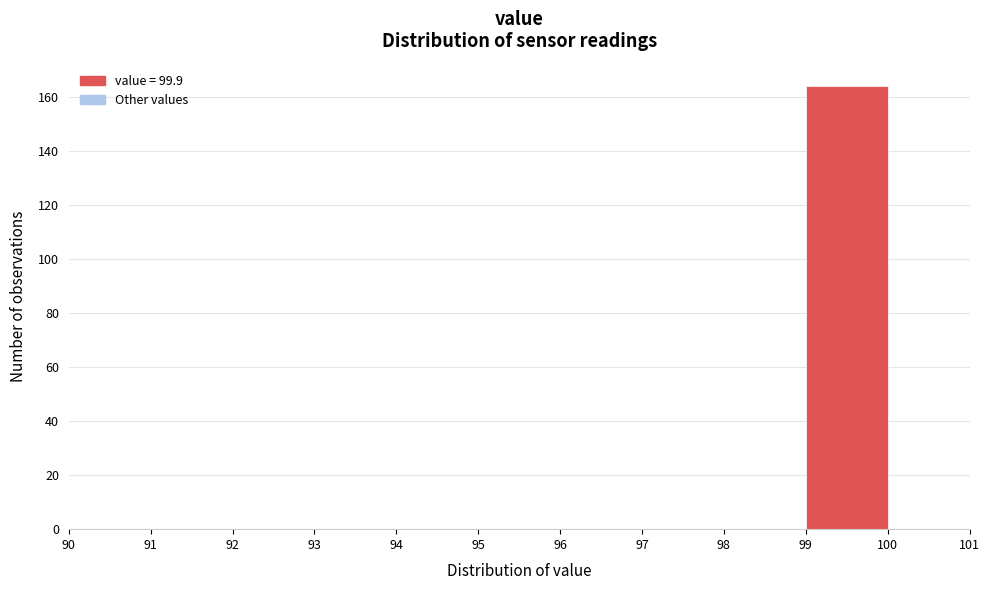

Reading left to right, transcribe this chart: for each bar, give the range it covers on the x-axis and its height. The values are not printed on the chart, so give them approximately, as read against the axis.

90 to 91: 0
91 to 92: 0
92 to 93: 0
93 to 94: 0
94 to 95: 0
95 to 96: 0
96 to 97: 0
97 to 98: 0
98 to 99: 0
99 to 100: 164
100 to 101: 0